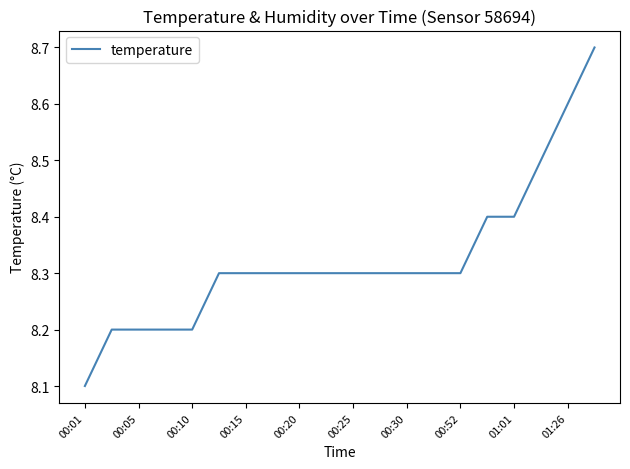

What is the maximum value shown in the chart?

8.7